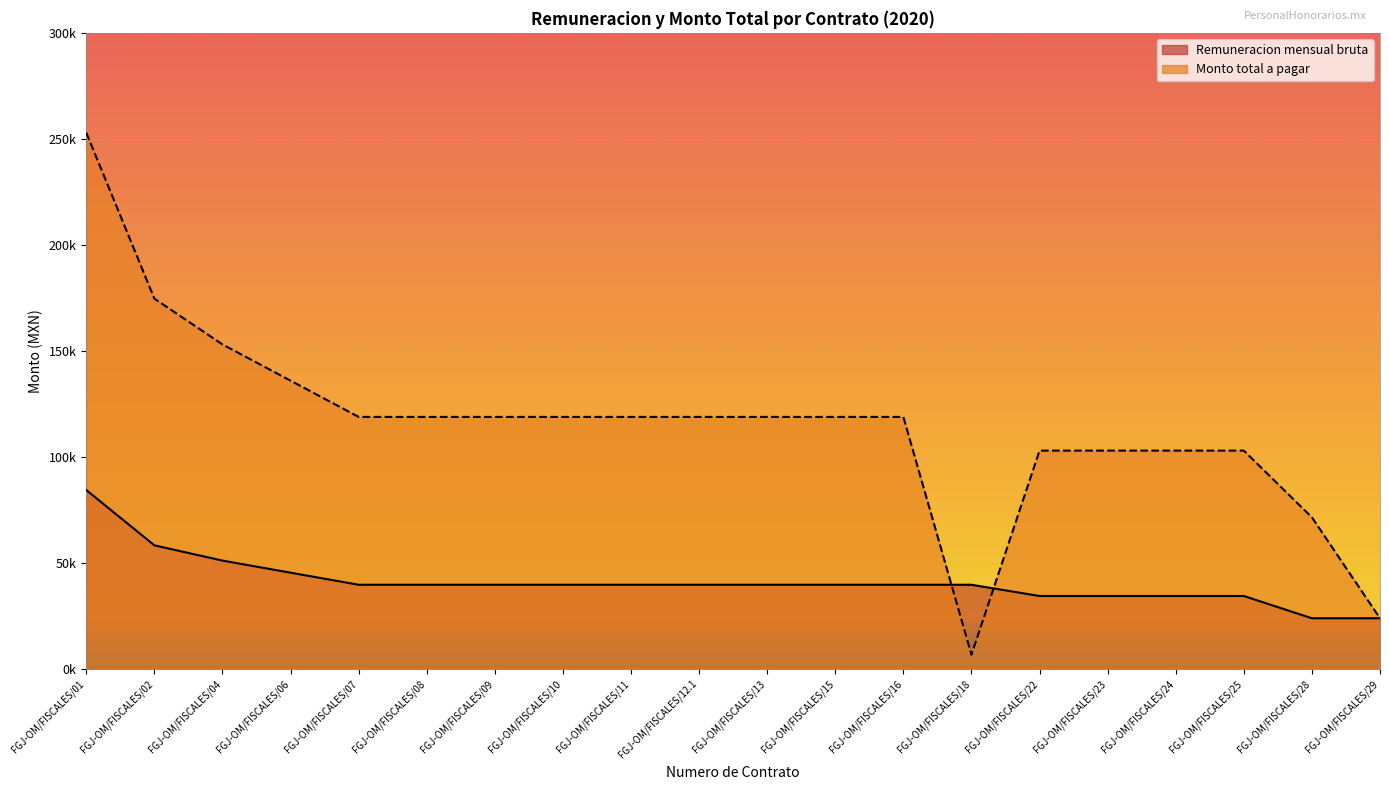

Which series has the largest range (max minus min)?

Monto total a pagar